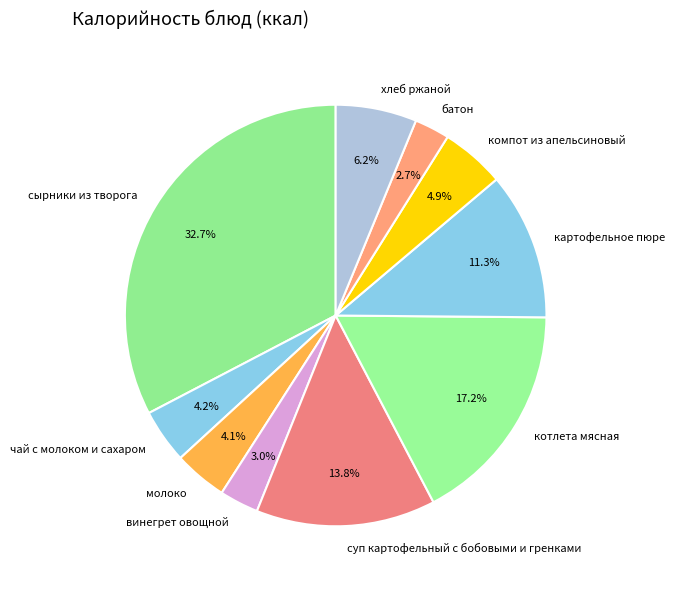

What is the total percentage of хлеб ржаной and котлета мясная?

23.4%